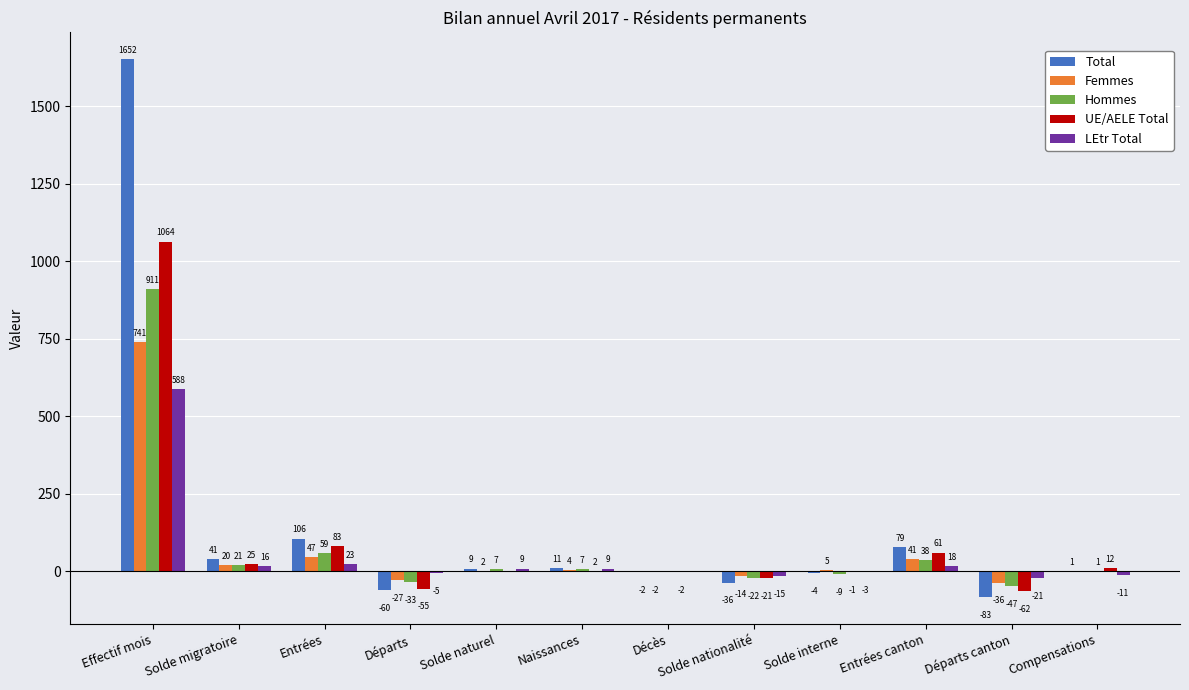

The Total series shows -4 at Solde interne. True or false?

True